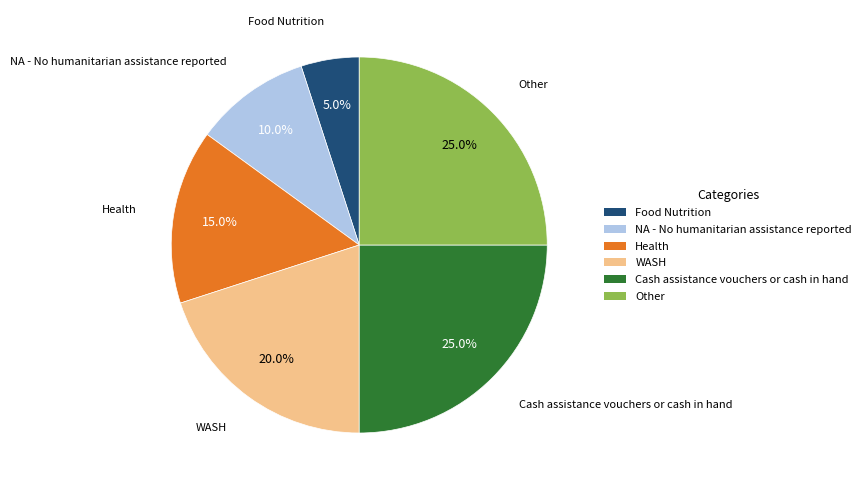

How many segments does this pie chart have?

6